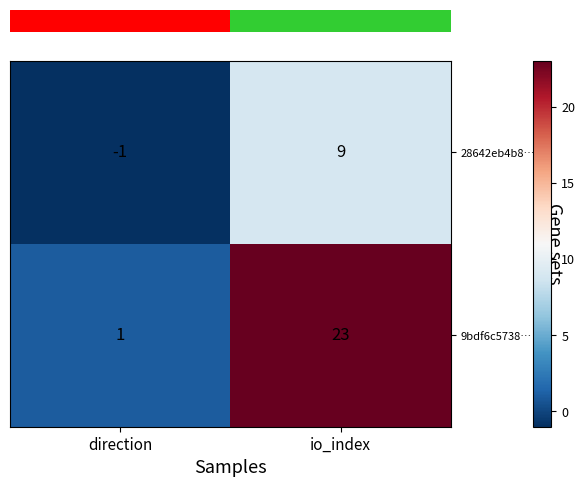

Reading right to left, list all the values displayed in this chart.

28642eb4b8…: 9	-1
9bdf6c5738…: 23	1